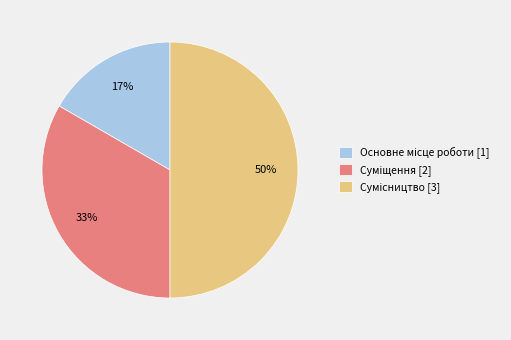

To the nearest percent, what is the average slice percentage?

33%